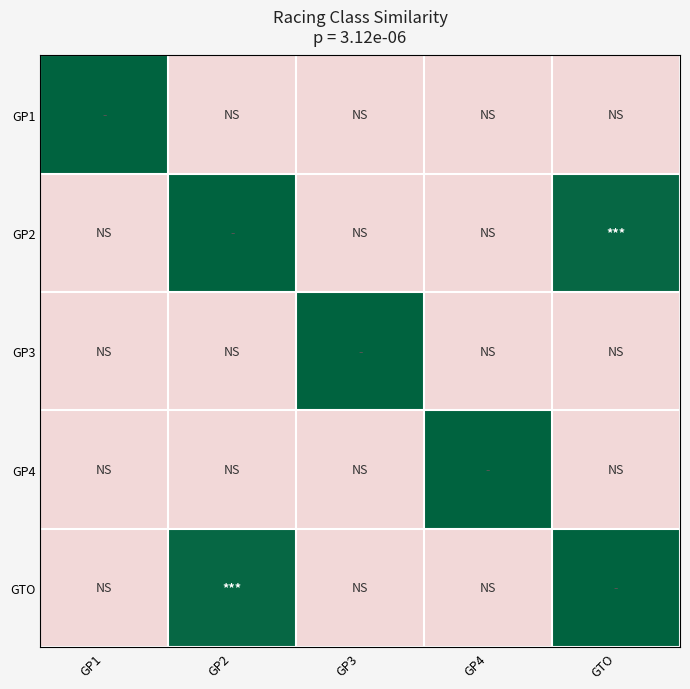

Reading left to right, what are all the values shown in this chart?

GP1: GP1=1.0	GP2=1.0	GP3=1.0	GP4=0.3	GTO=1.0
GP2: GP1=1.0	GP2=1.0	GP3=0.9	GP4=0.1	GTO=1.0
GP3: GP1=1.0	GP2=0.9	GP3=1.0	GP4=0.5	GTO=0.9
GP4: GP1=0.3	GP2=0.1	GP3=0.5	GP4=1.0	GTO=0.1
GTO: GP1=1.0	GP2=1.0	GP3=0.9	GP4=0.1	GTO=1.0